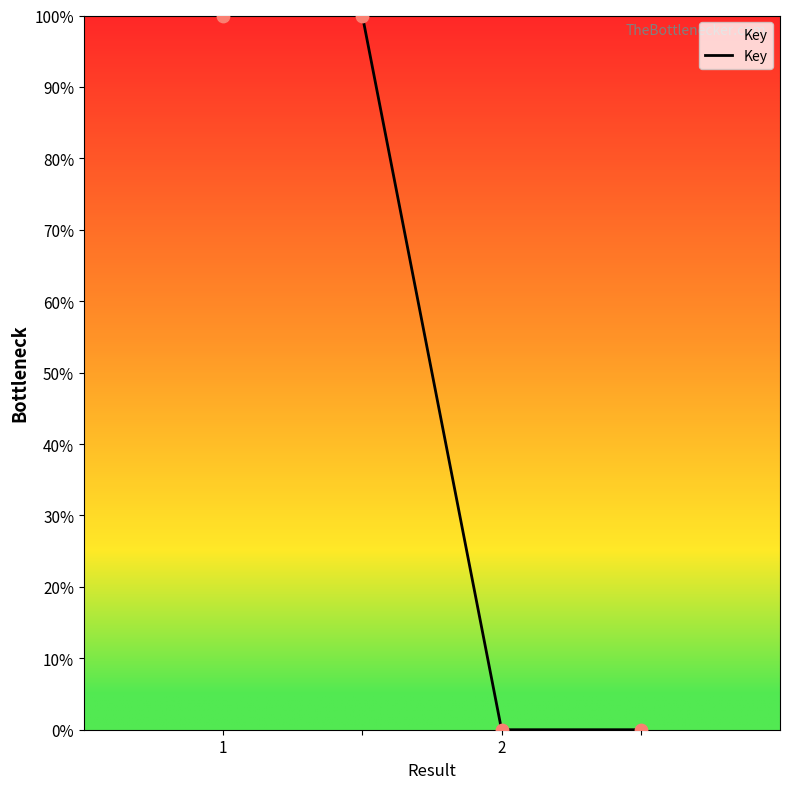

What is the sum of all values?

200